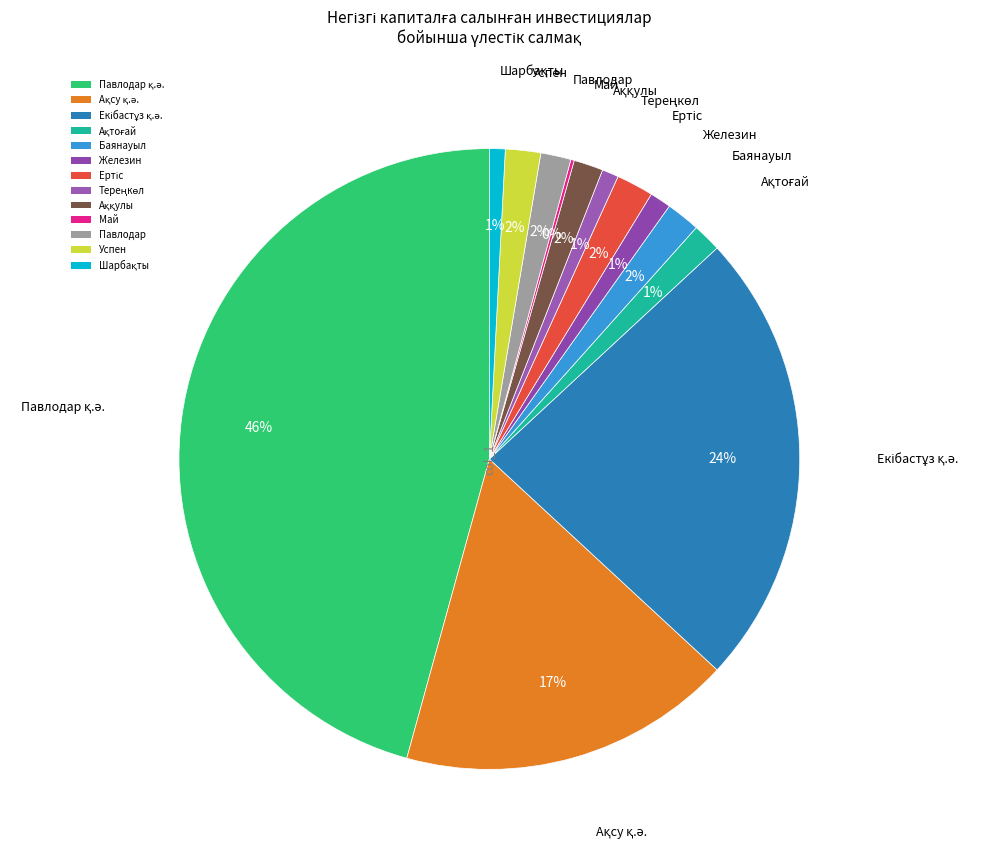

What percentage is the Железин slice, to the nearest percent?

1%